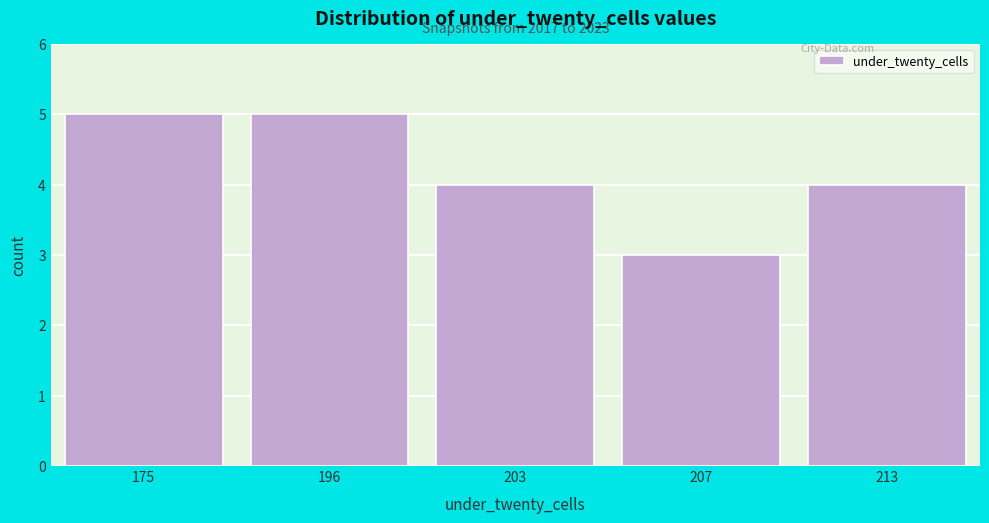

Reading left to right, list all the values displayed in this chart.

5	5	4	3	4